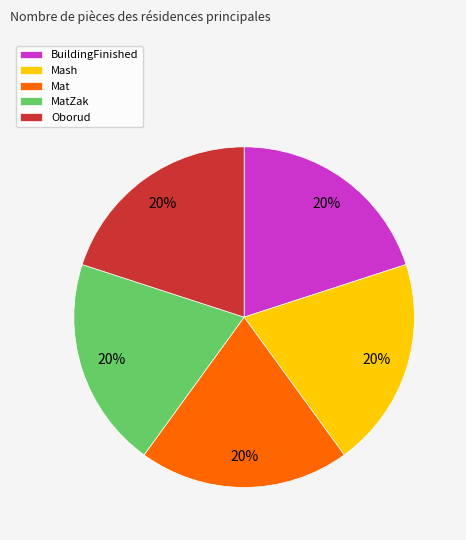

Is there any slice that represents more than half of the pie?

No